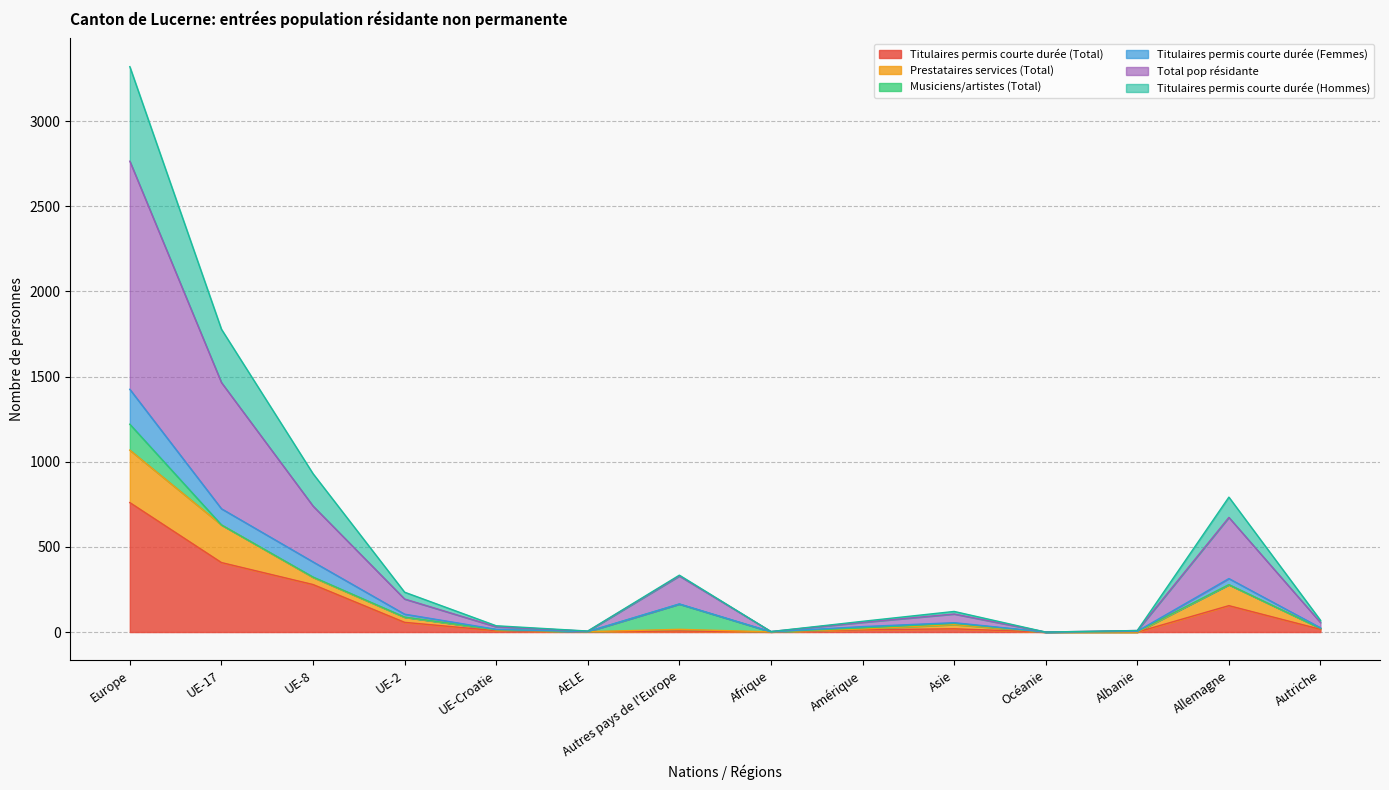

At which category is the sum across all series the highest?

Europe